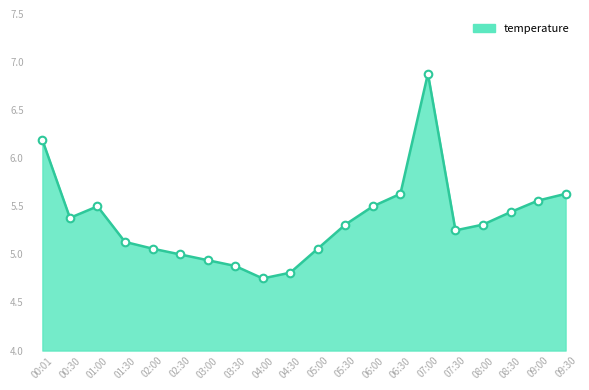

What is the ratio of the value at 01:30 to the value at 08:00?

1.0